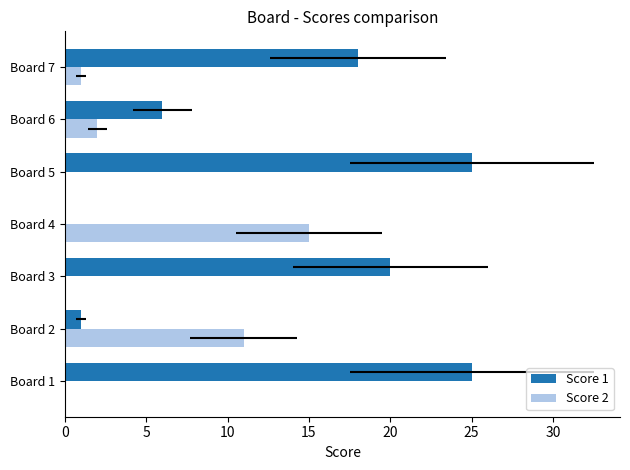

What is the sum of all Score 1 values?

95